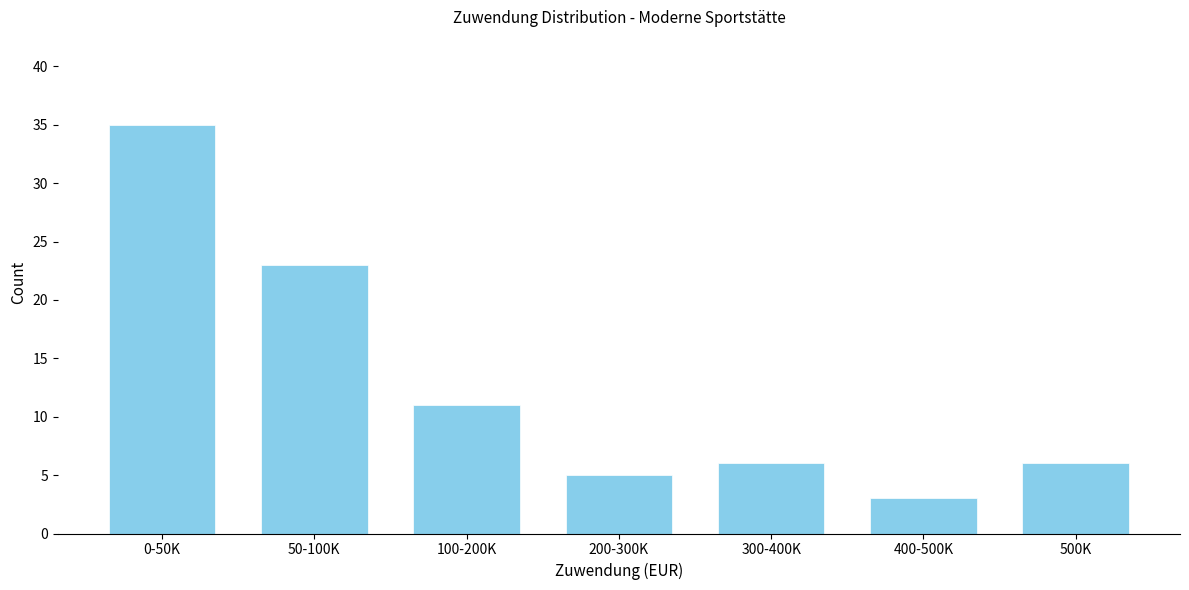

Reading right to left, list all the values displayed in this chart.

6	3	6	5	11	23	35